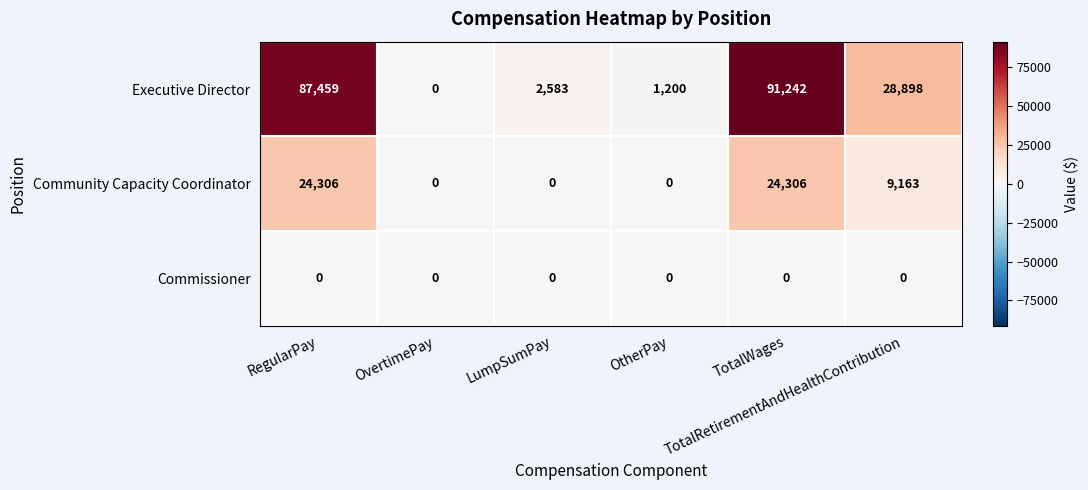

List the series in order of their peak value, highest first.

Executive Director, Community Capacity Coordinator, Commissioner